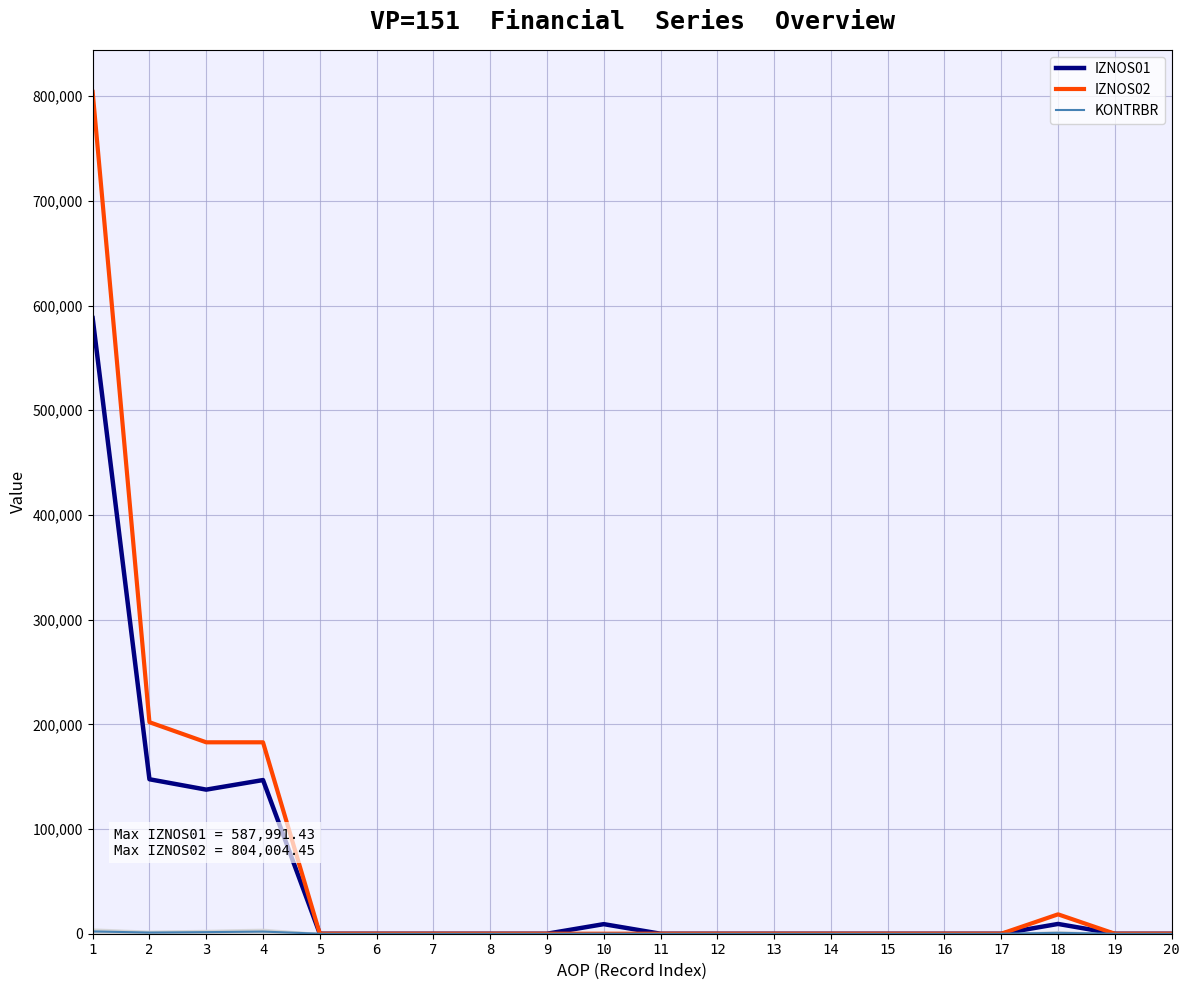

Reading left to right, what are all the values shown in this chart?

IZNOS01: 1=587991.4	2=147526.6	3=137620.3	4=146774.1	5=0.0	6=0.0	7=0.0	8=0.0	9=0.0	10=9153.8	11=0.0	12=0.0	13=0.0	14=0.0	15=0.0	16=0.0	17=0.0	18=9337.9	19=0.0	20=0.0
IZNOS02: 1=804004.4	2=202020.1	3=182826.5	4=182826.5	5=0.0	6=0.0	7=0.0	8=0.0	9=0.0	10=0.0	11=0.0	12=0.0	13=0.0	14=0.0	15=0.0	16=0.0	17=0.0	18=18512.9	19=0.0	20=0.0
KONTRBR: 1=2196.0	2=1103.1	3=1509.8	4=2049.7	5=0.0	6=0.0	7=0.0	8=0.0	9=0.0	10=91.5	11=0.0	12=0.0	13=0.0	14=0.0	15=0.0	16=0.0	17=0.0	18=834.5	19=0.0	20=0.0